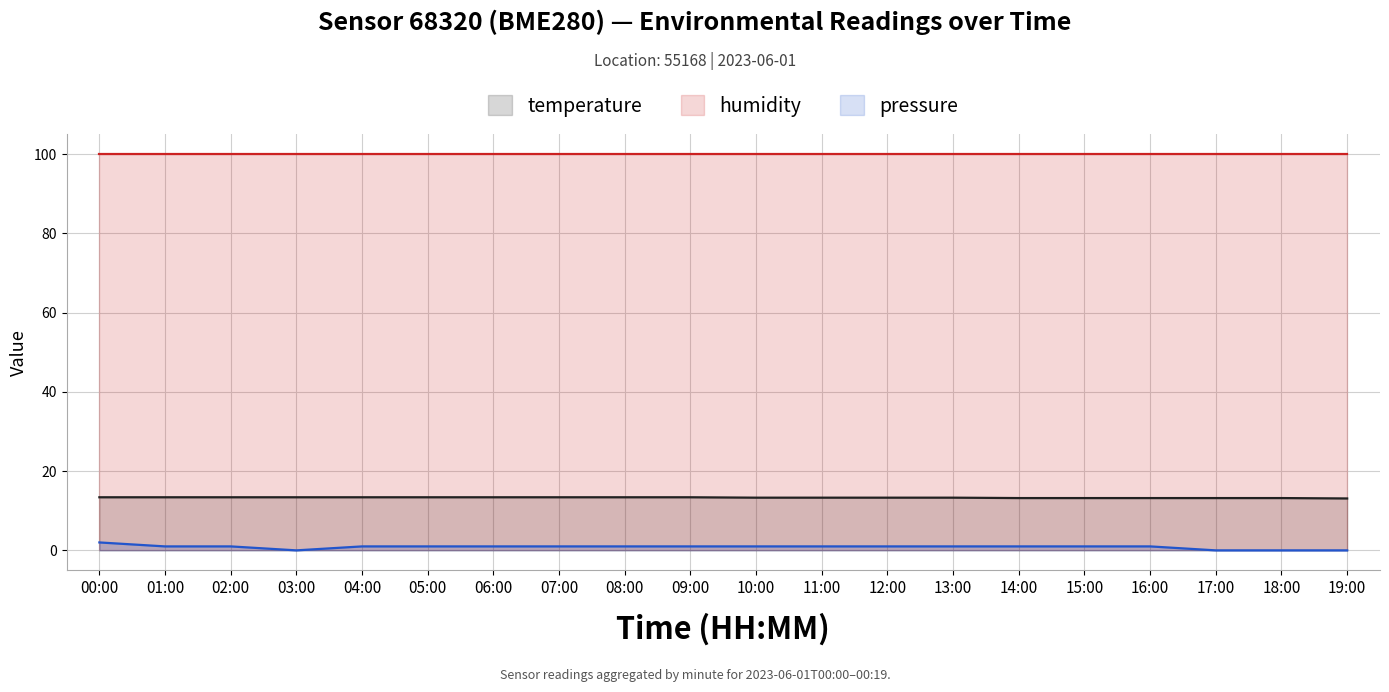

What is the label of the 11th point from the left?

10:00